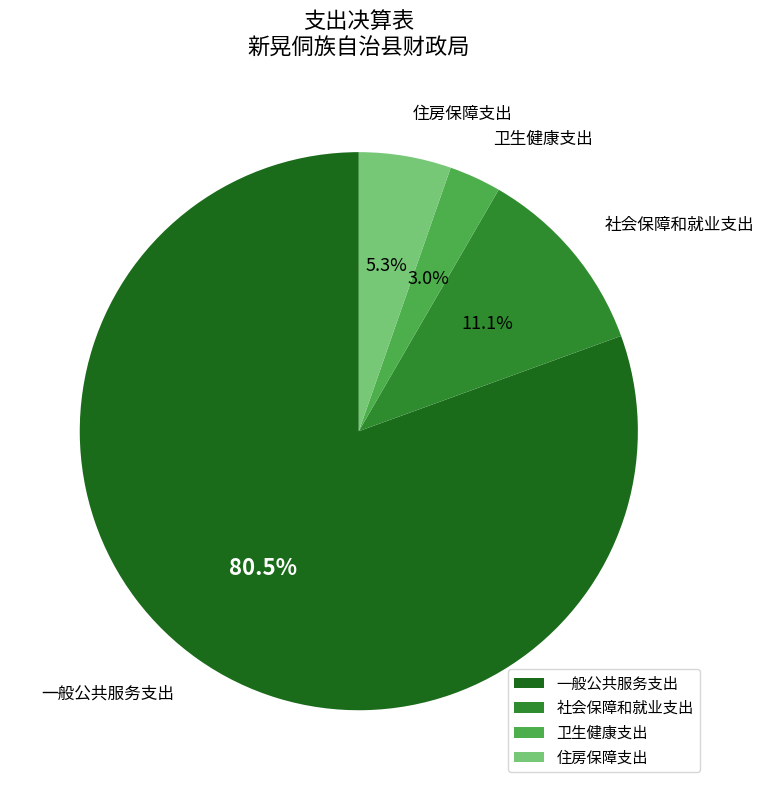

Combined, do 一般公共服务支出 and 住房保障支出 account for over 50%?

Yes